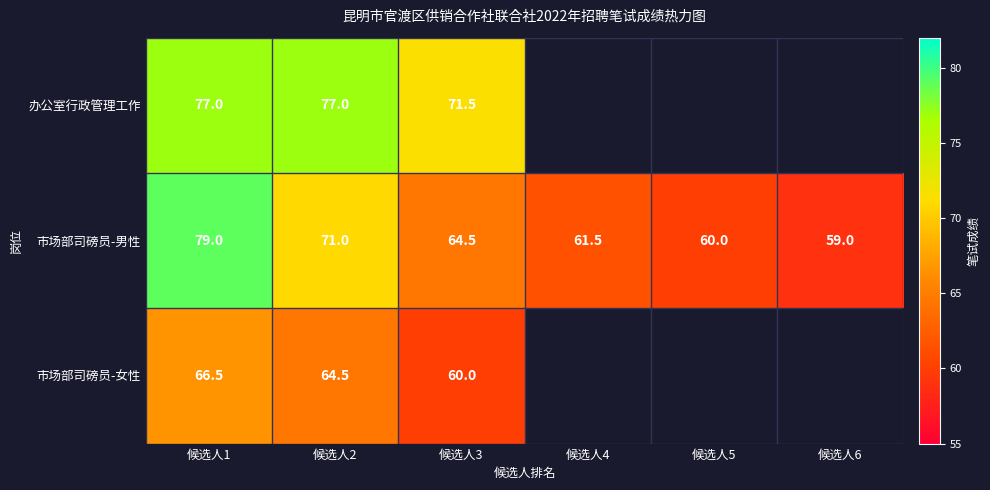

The value of 市场部司磅员-男性 at 候选人5 is 60.0. True or false?

True